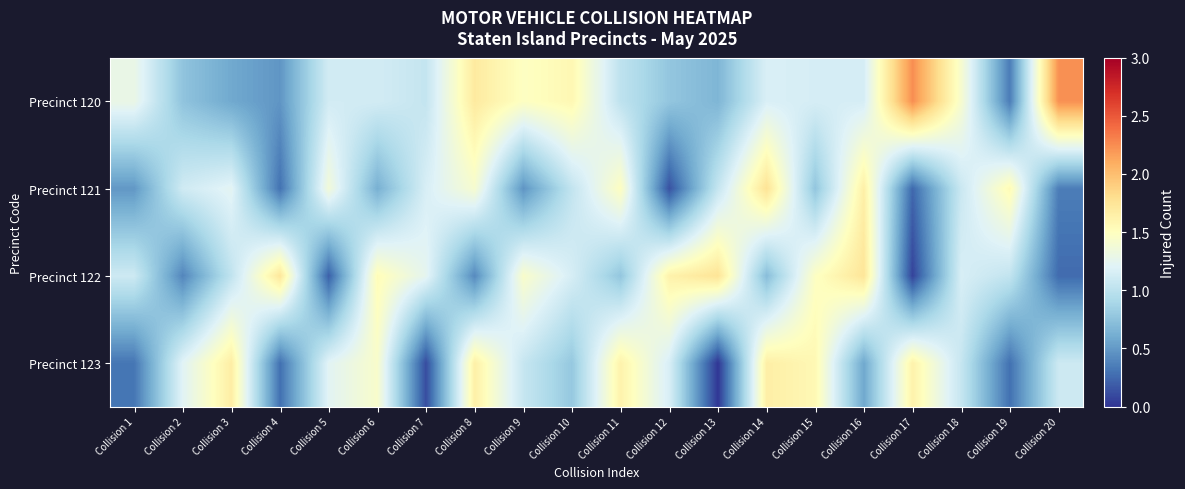

Between Collision 14 and Collision 20, which series saw the biggest shift?

Precinct 121